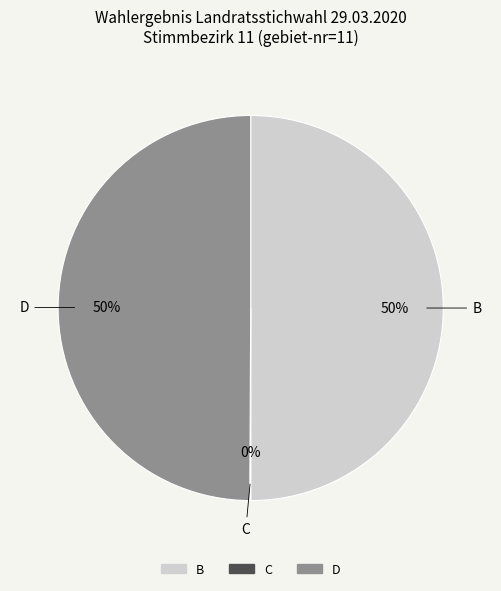

To the nearest percent, what is the difference between the largest and smallest slice percentages?

50%